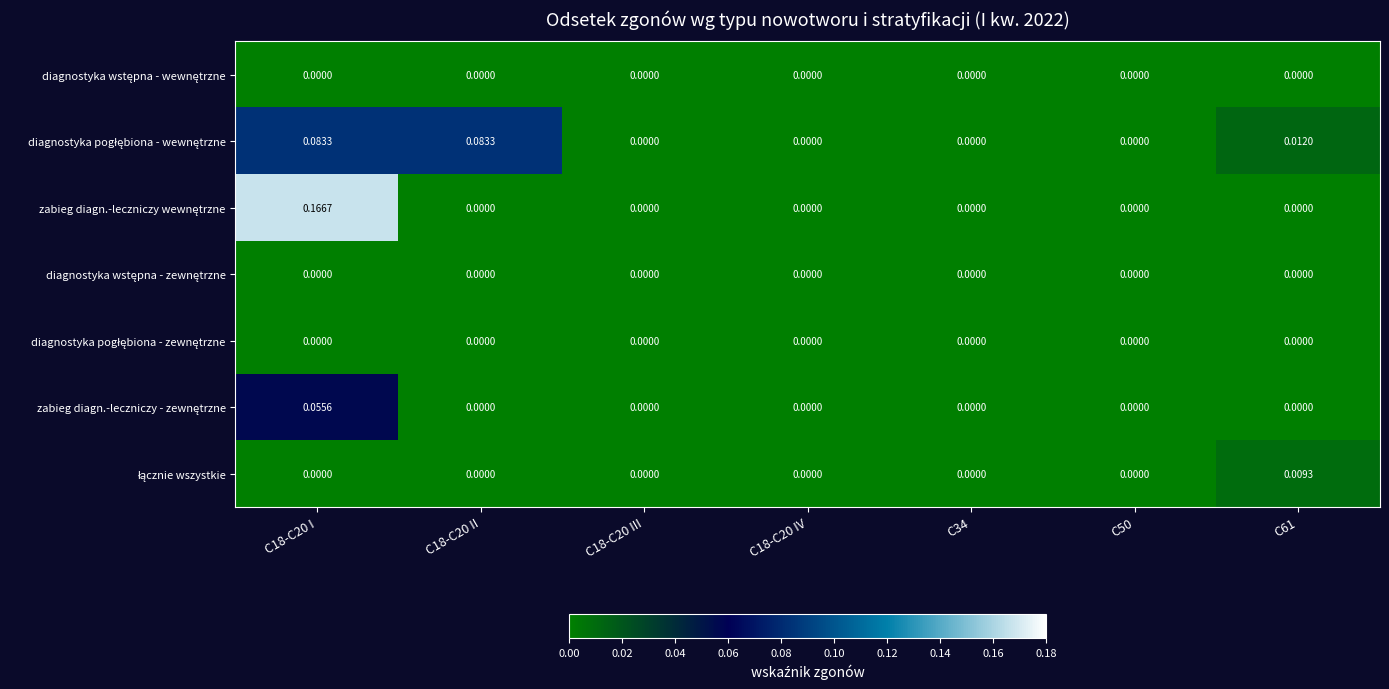

How many series are shown in this chart?

7